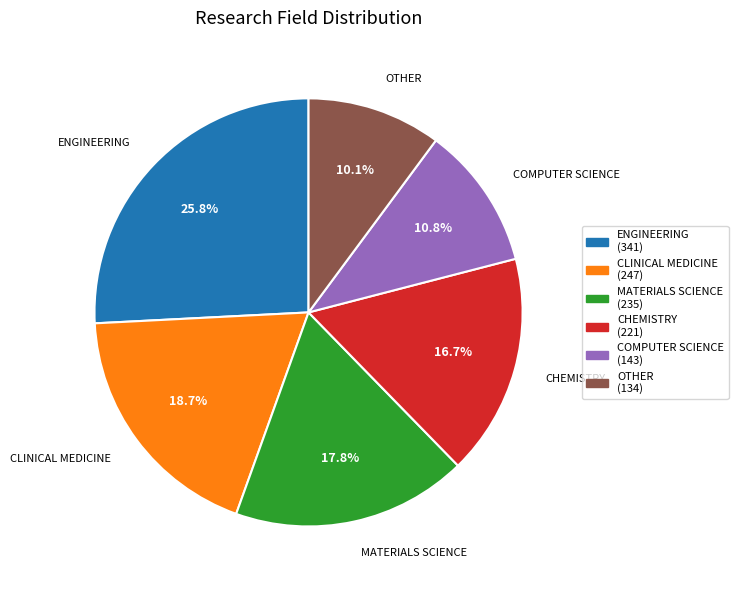

How many slices are in this pie chart?

6